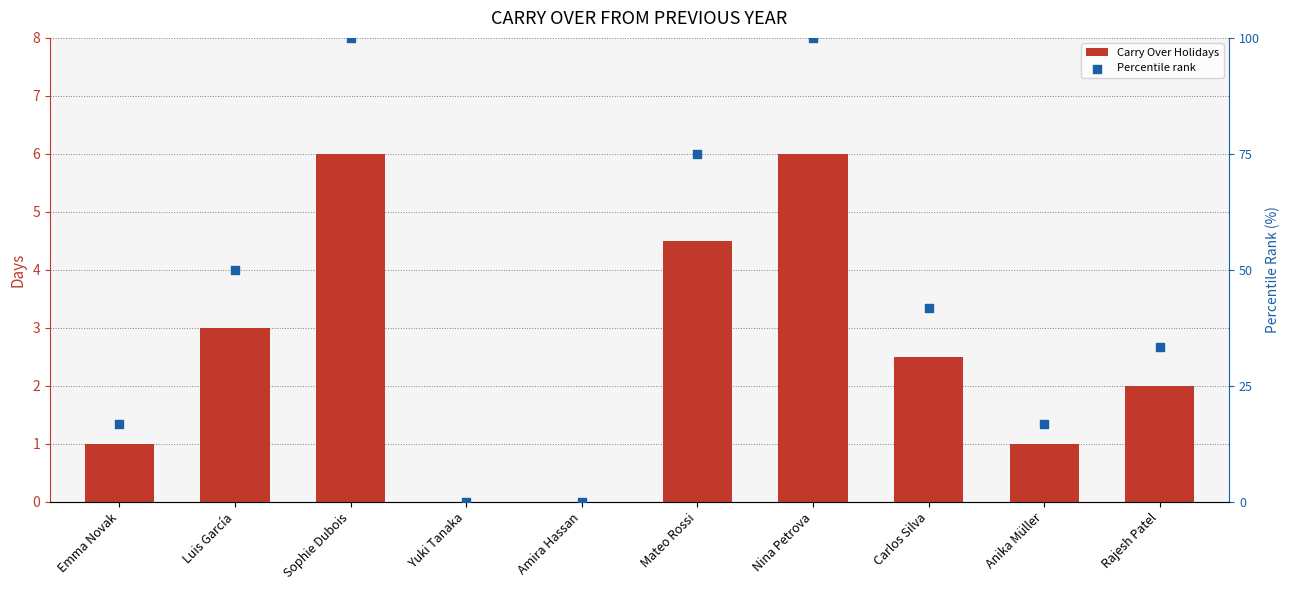

At how many categories does at least one series exceed 56?

3